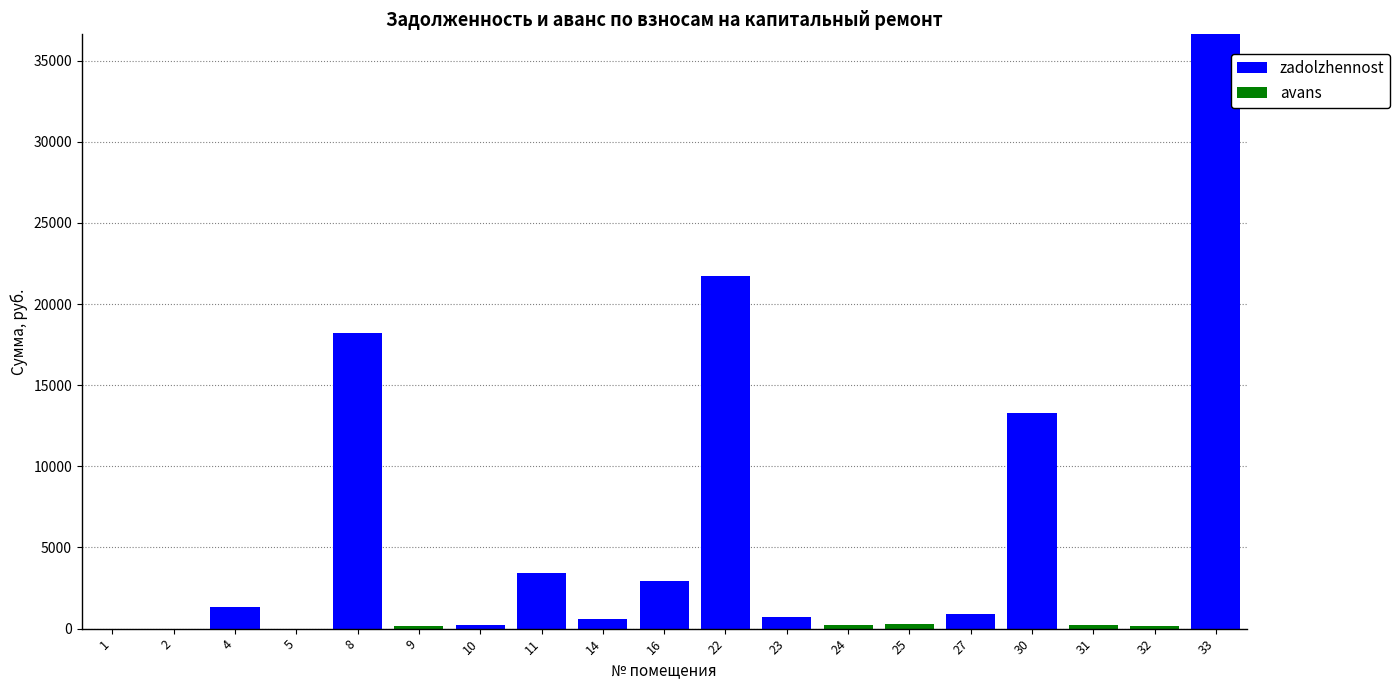

What is the sum of all zadolzhennost values?

99929.3